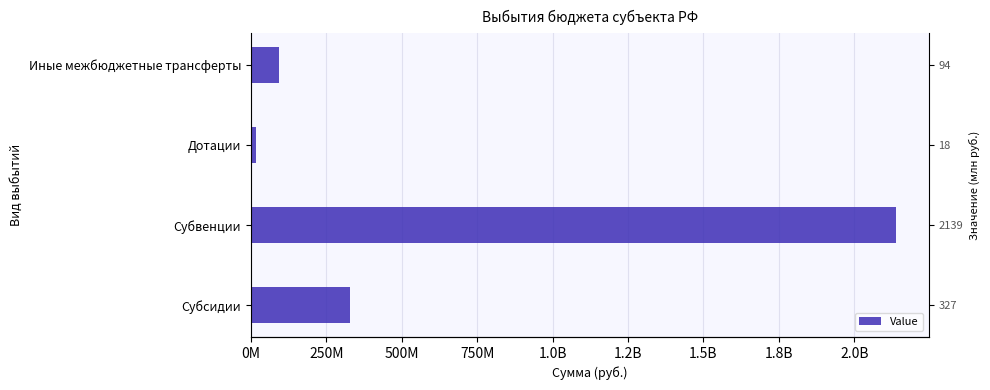

How many values exceed 327593896?

2